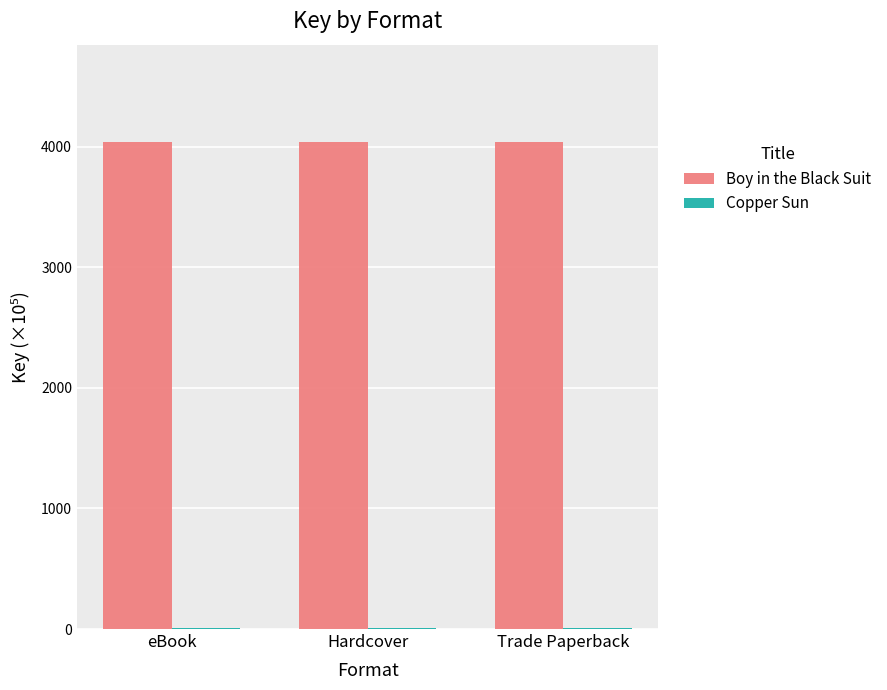

Which series has the largest total across all categories?

Boy in the Black Suit